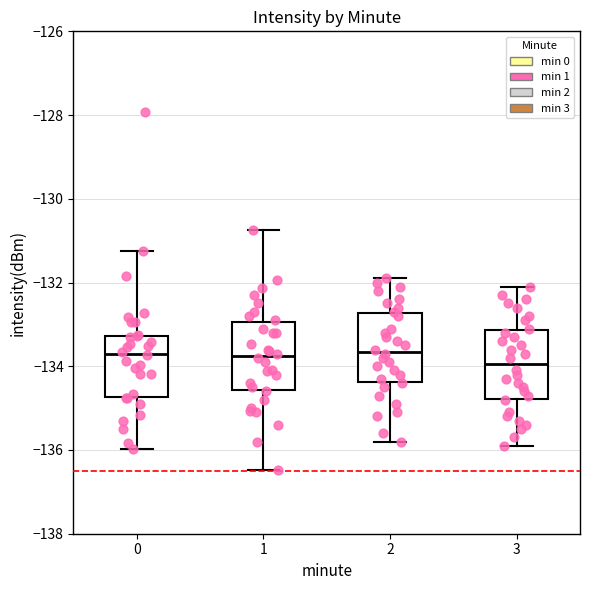

Where does the lower whisker of the box at x = 0 end on the y-axis? The values are not printed on the chart, so give them approximately, as read against the axis.

-136.0